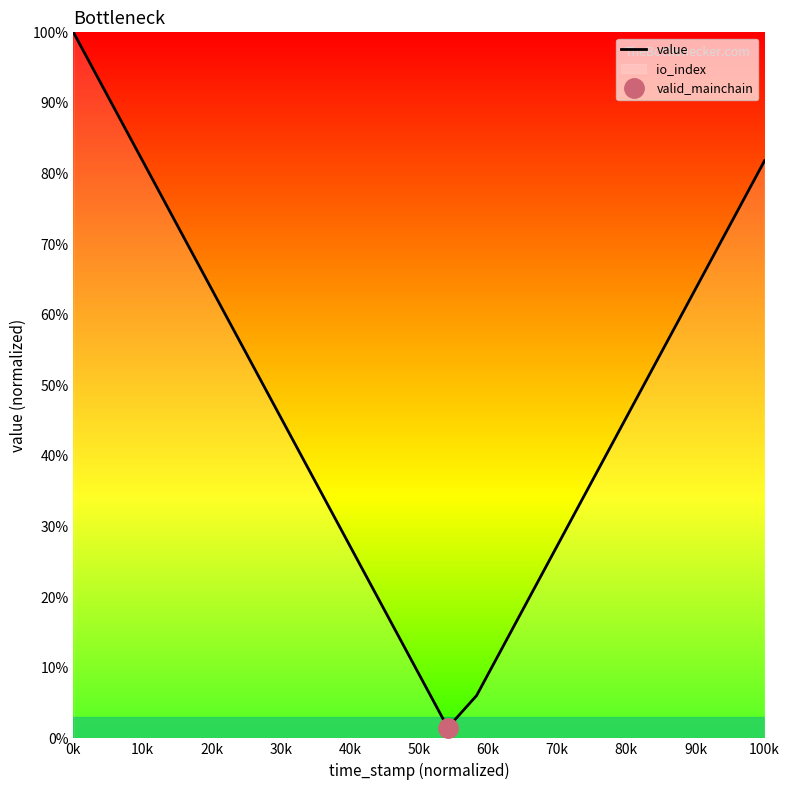

The chart shows a value of 0.2 at 20k. True or false?

False